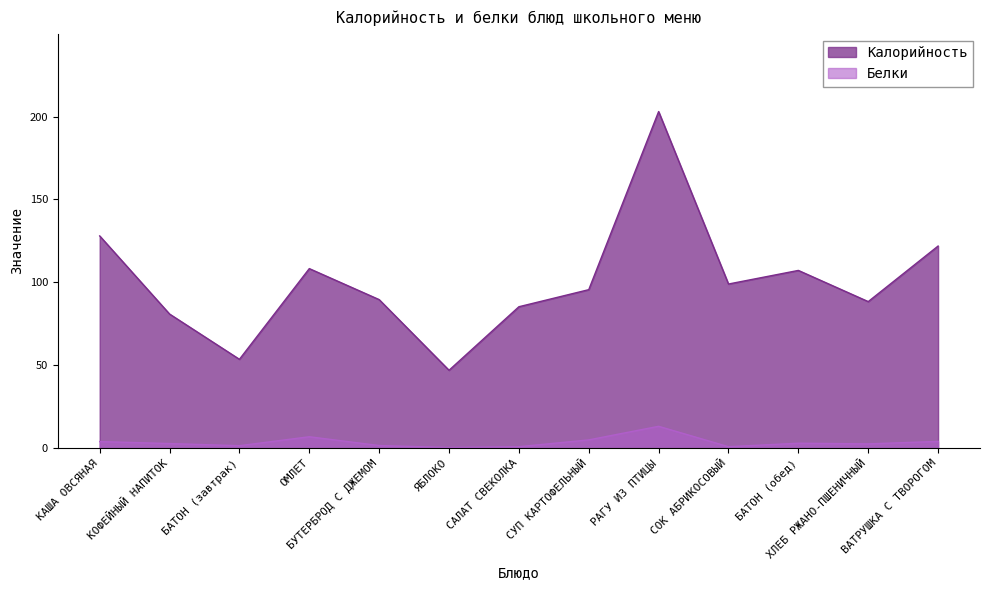

What are all the series names shown in the legend?

Калорийность, Белки